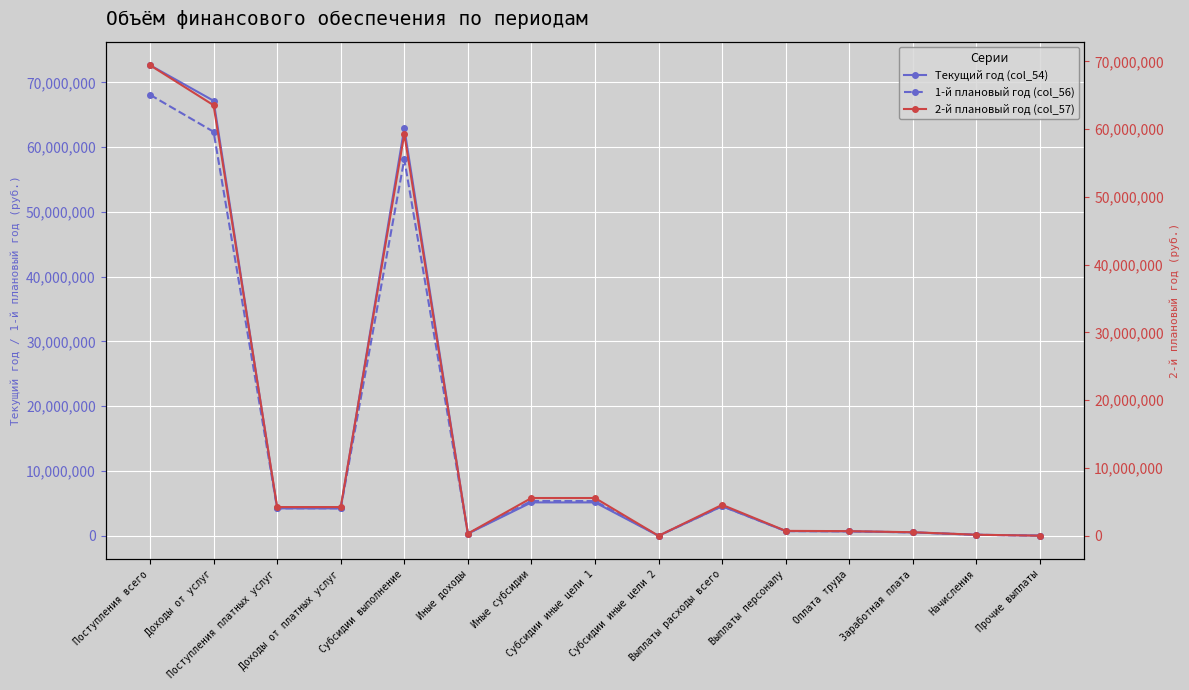

At which category does Текущий год (col_54) reach its first local valley?

Иные доходы